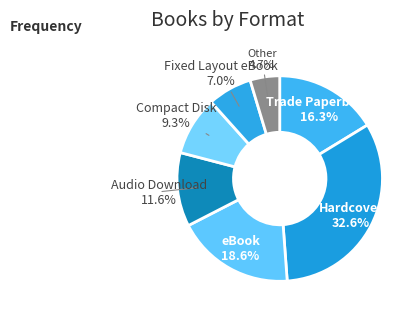

What is the largest slice in the pie chart?

Hardcover